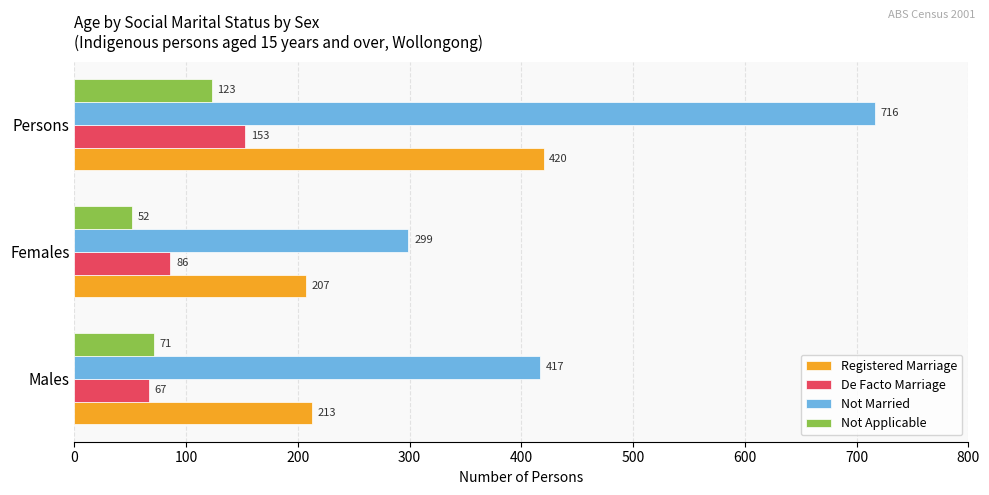

At how many categories does at least one series exceed 298?

3